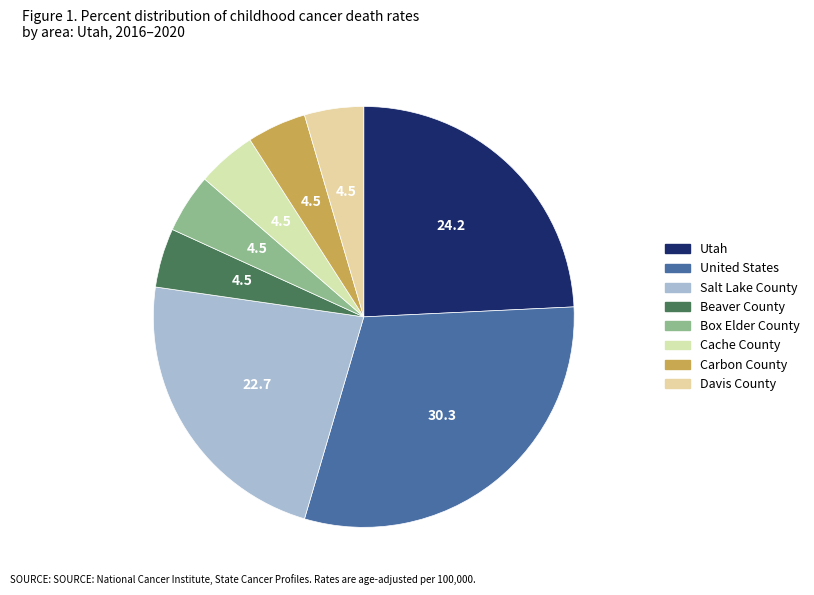

Approximately how many times larger is the value at United States compared to Salt Lake County?

1.3